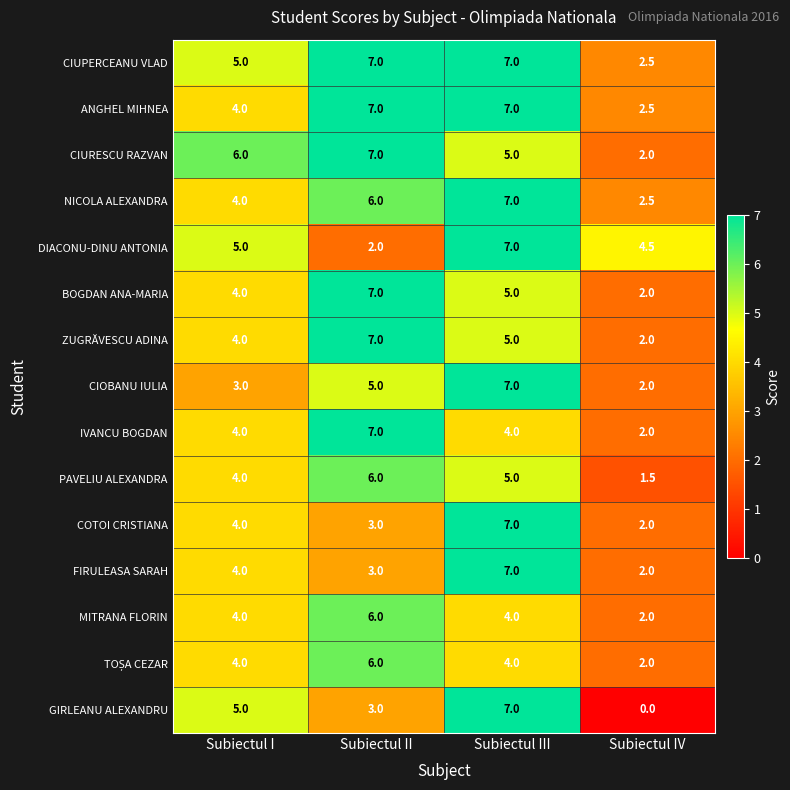

True or false: ANGHEL MIHNEA has a value of 4.2 at Subiectul IV.

False